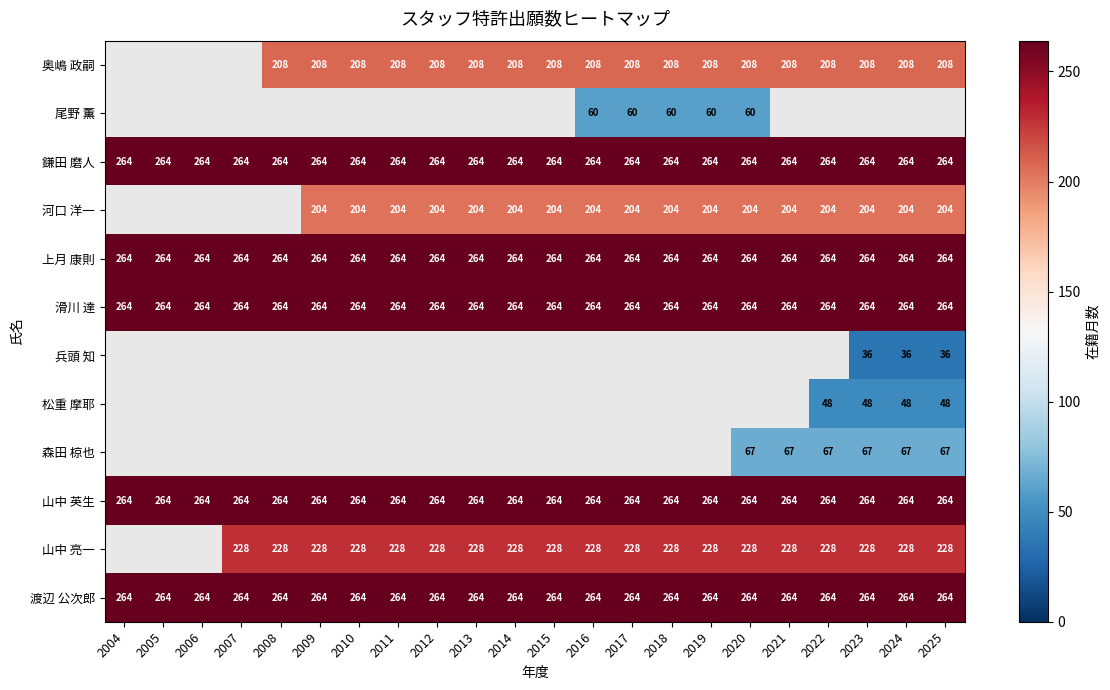

What is the maximum value shown in the chart?

264.0